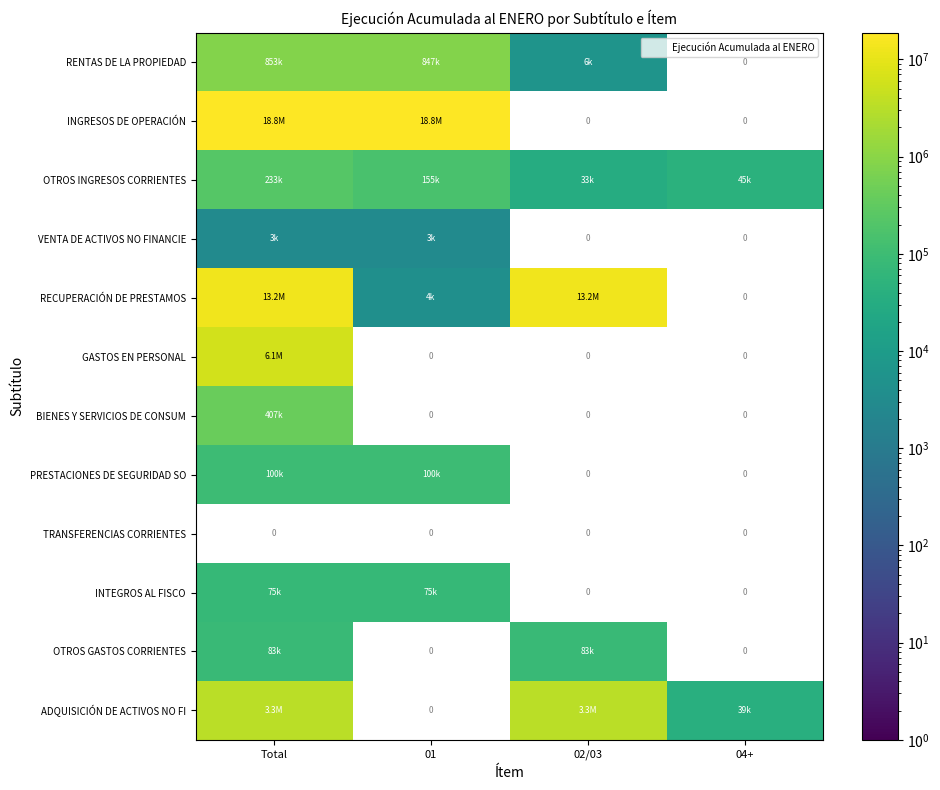

Is it true that RECUPERACIÓN DE PRESTAMOS equals 6487210.4 at Total?

False